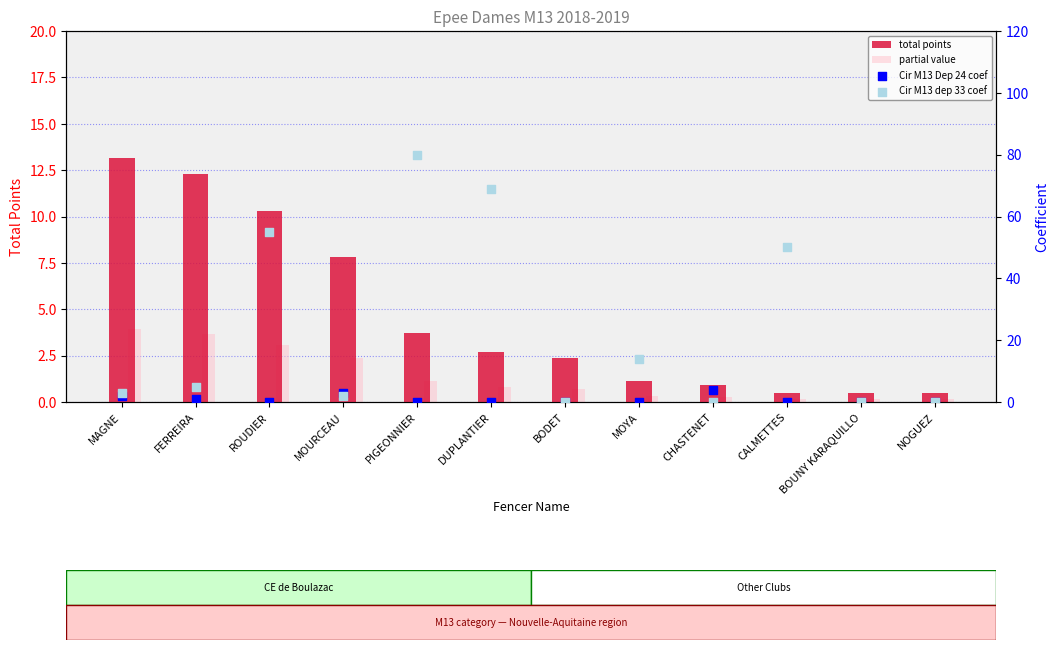

Is the value of Cir M13 Dep 24 coef at CALMETTES greater than the value of partial value at NOGUEZ?

No